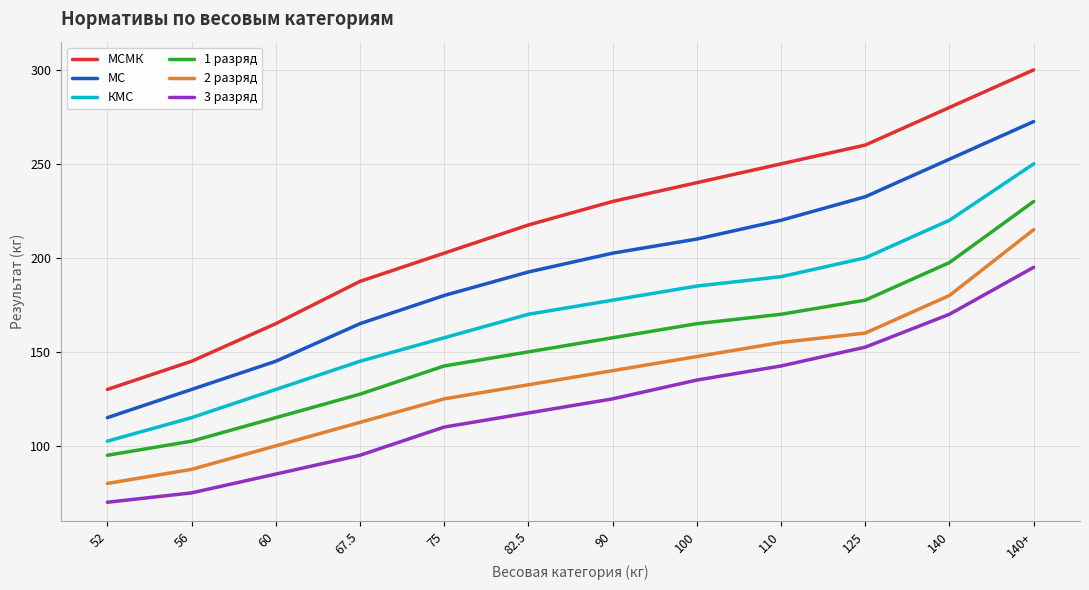

The КМС series shows 51.8 at 56. True or false?

False